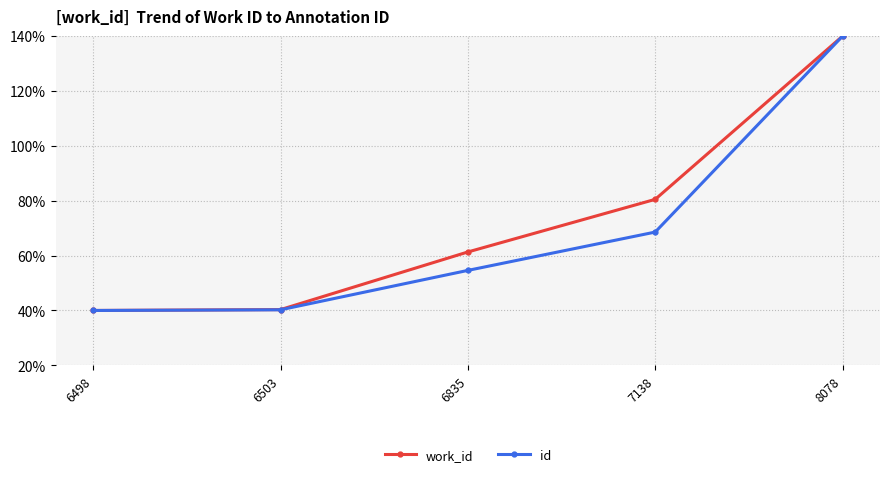

Which category has the highest value across all series?

8078